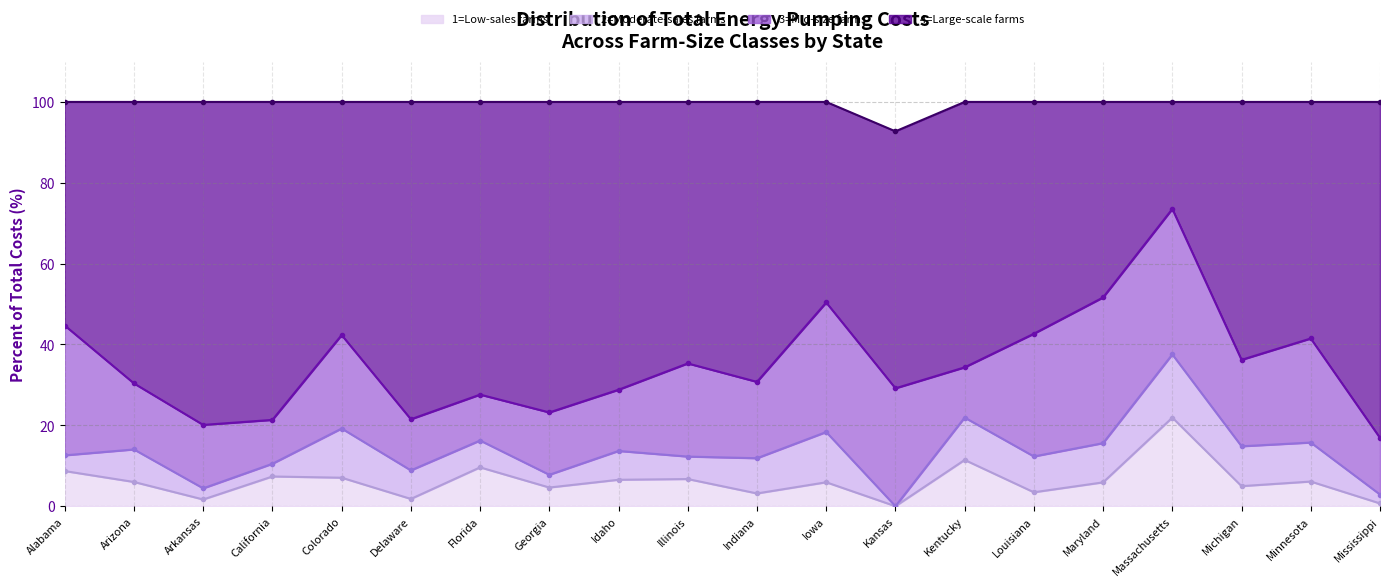

Is it true that 1=Low-sales farms equals 21.9 at Massachusetts?

True